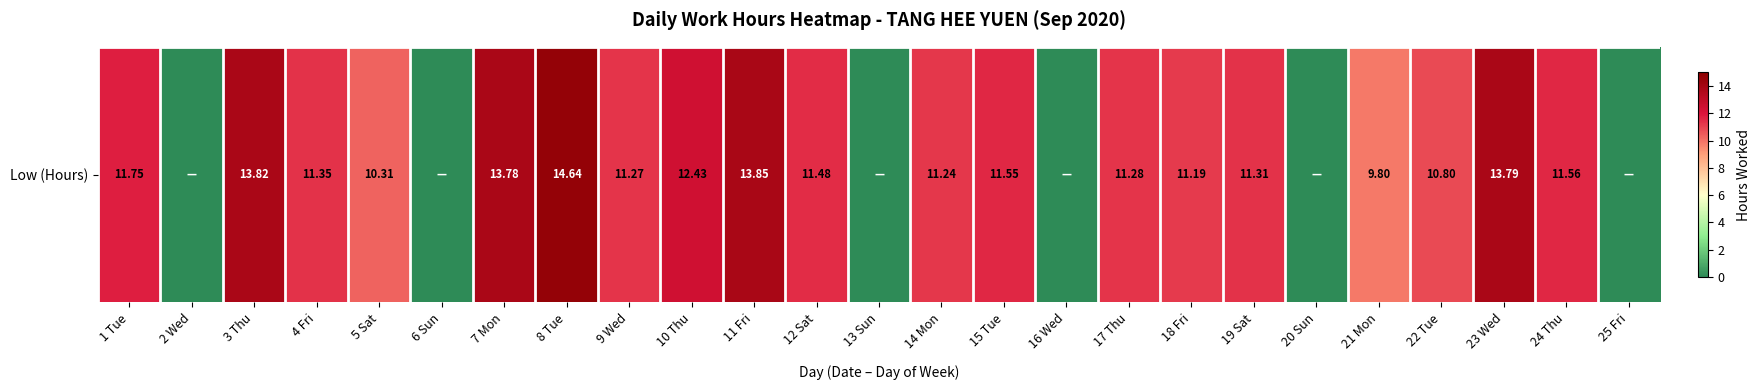

How many values are above zero?

19